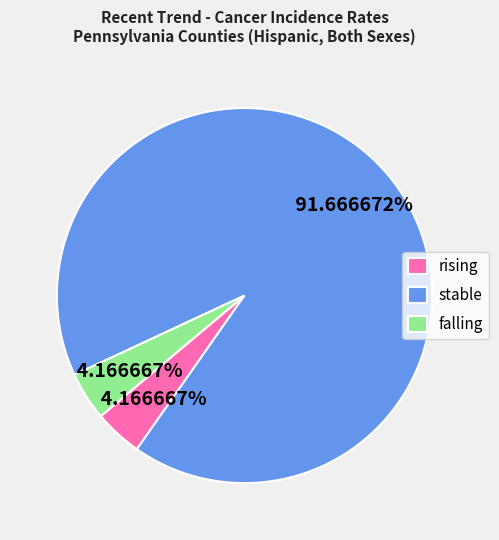

Which category accounts for the majority?

stable